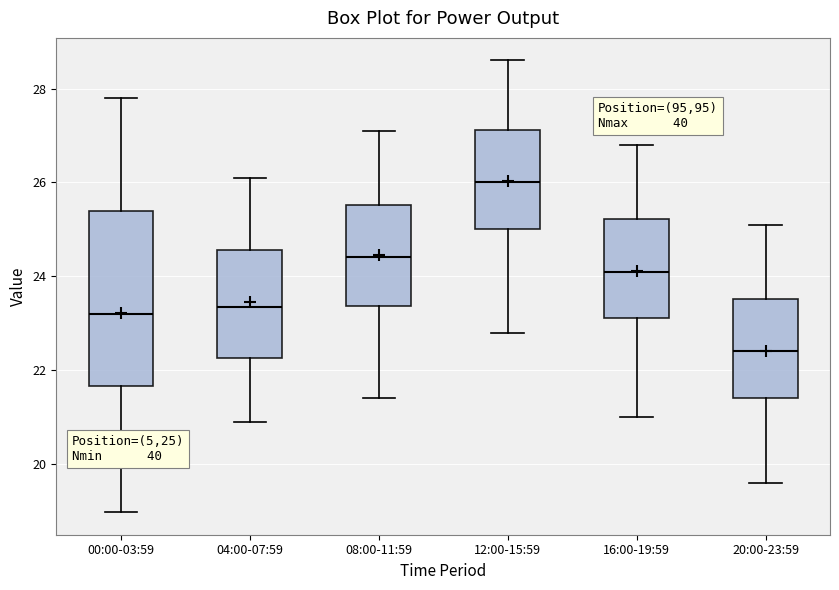

Reading left to right, read every box against the y-axis: the position of its median line, the range the box covers, and the ends of its whiskers. The values are not printed on the chart, so give them approximately, as read against the axis.

00:00-03:59: median 23.2, box 21.6 to 25.4, whiskers 19.0 to 27.8
04:00-07:59: median 23.4, box 22.2 to 24.6, whiskers 21.0 to 26.2
08:00-11:59: median 24.4, box 23.4 to 25.6, whiskers 21.4 to 27.2
12:00-15:59: median 26.0, box 25.0 to 27.2, whiskers 22.8 to 28.6
16:00-19:59: median 24.2, box 23.2 to 25.2, whiskers 21.0 to 26.8
20:00-23:59: median 22.4, box 21.4 to 23.6, whiskers 19.6 to 25.2